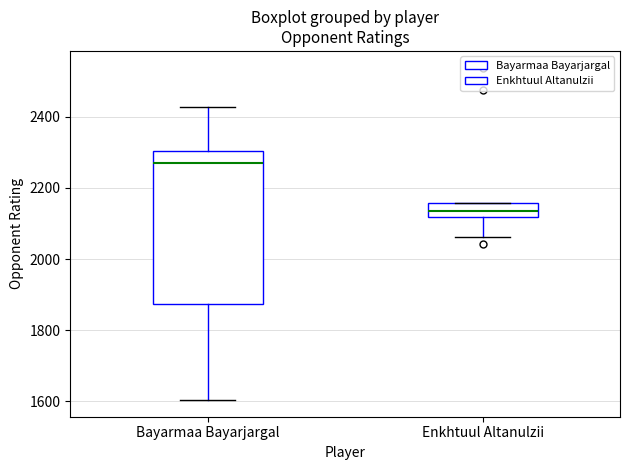

Reading left to right, transcribe this box plot: for each box, give where its median line is, the range the box spans, and where its two whiskers end, as read against the y-axis. The values are not printed on the chart, so give them approximately, as read against the axis.

Bayarmaa Bayarjargal: median 2260, box 1880 to 2300, whiskers 1600 to 2420
Enkhtuul Altanulzii: median 2140, box 2120 to 2160, whiskers 2060 to 2160